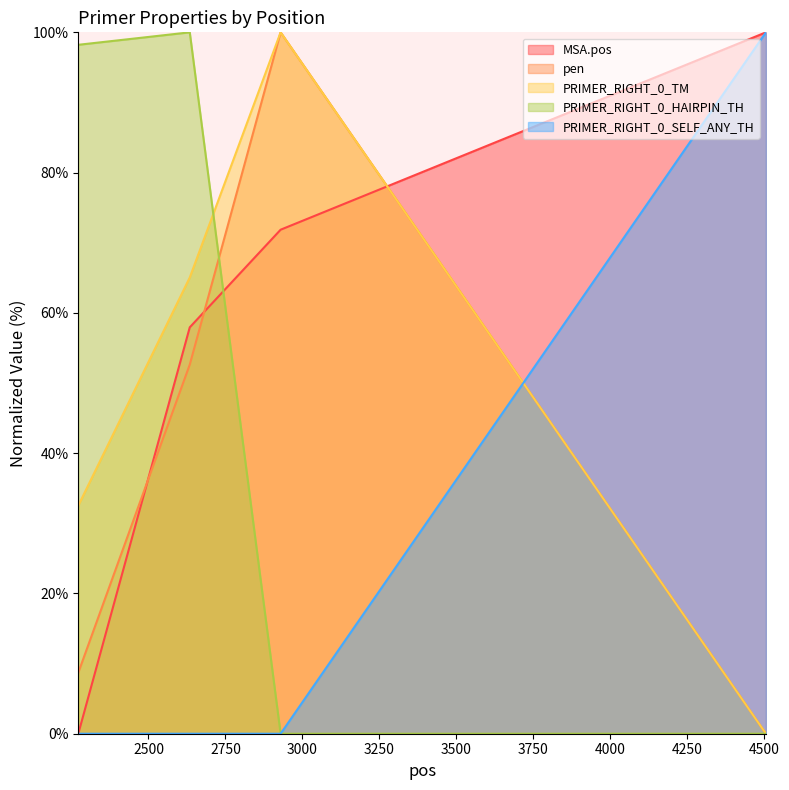

Which series ends up on top after the final intersection of pen and PRIMER_RIGHT_0_SELF_ANY_TH?

PRIMER_RIGHT_0_SELF_ANY_TH